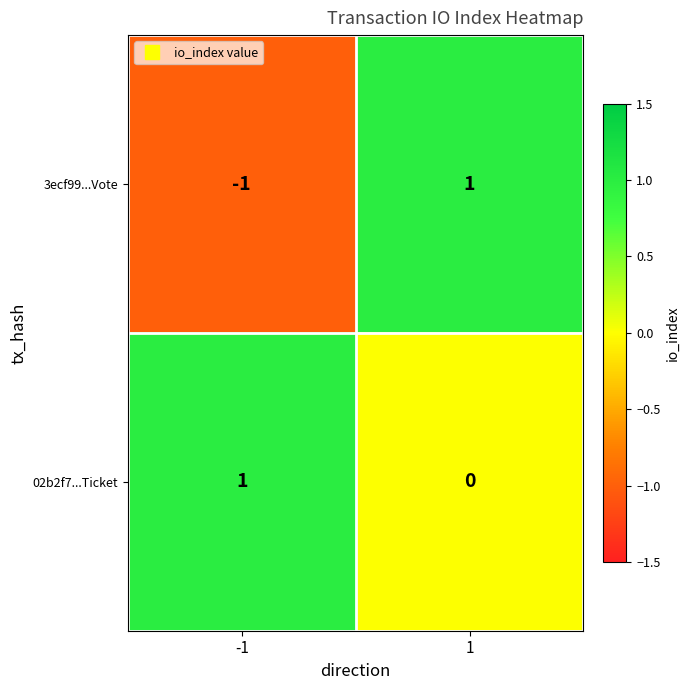

Reading left to right, extract all data points from this chart.

3ecf99...Vote: -1	1
02b2f7...Ticket: 1	0